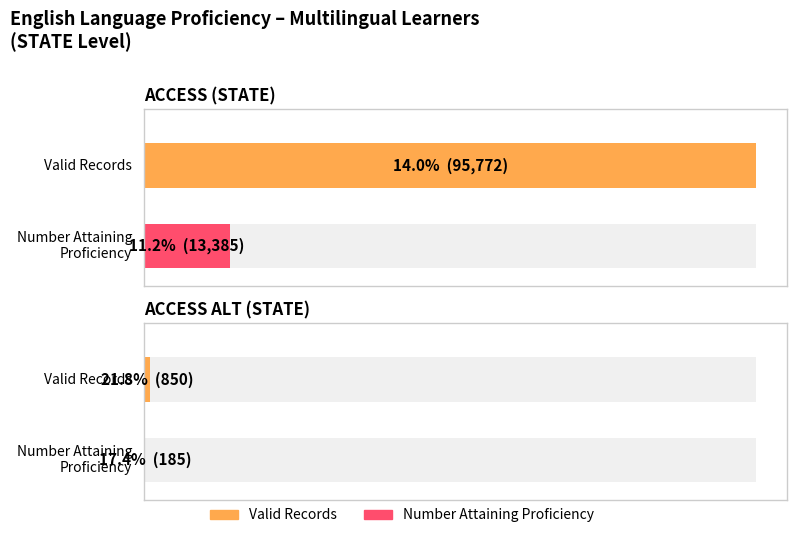

Rank the series by their average value, from lowest to highest.

Number Attaining Proficiency, Valid Records